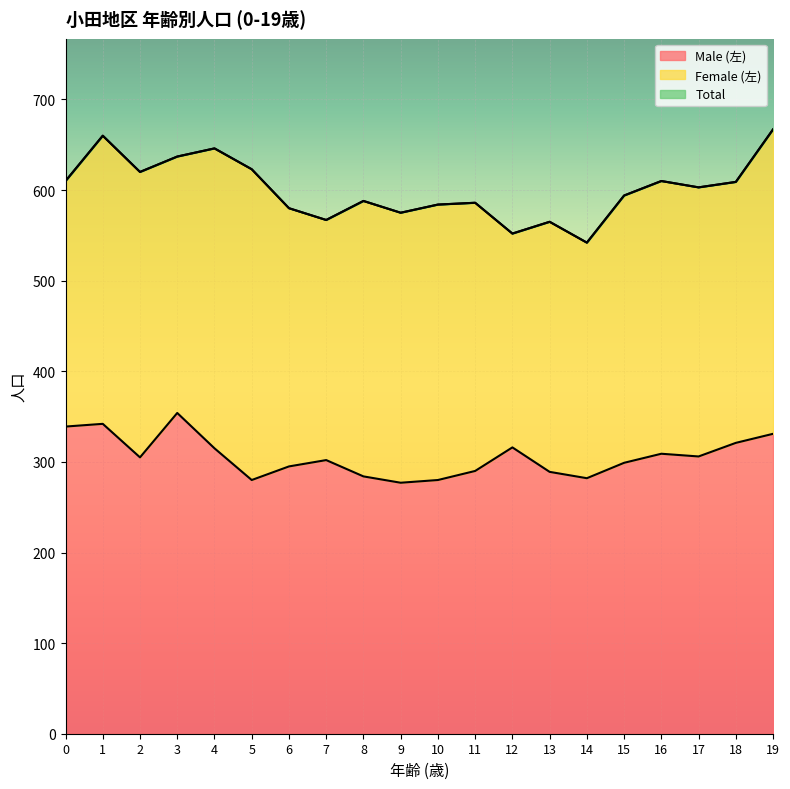

What is the difference between the Total values at 17 and 10?

19